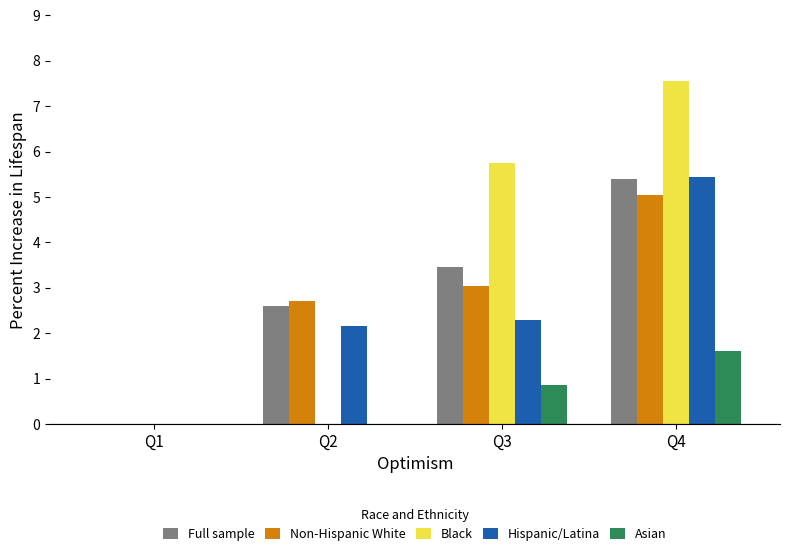

What are all the series names shown in the legend?

Full sample, Non-Hispanic White, Black, Hispanic/Latina, Asian